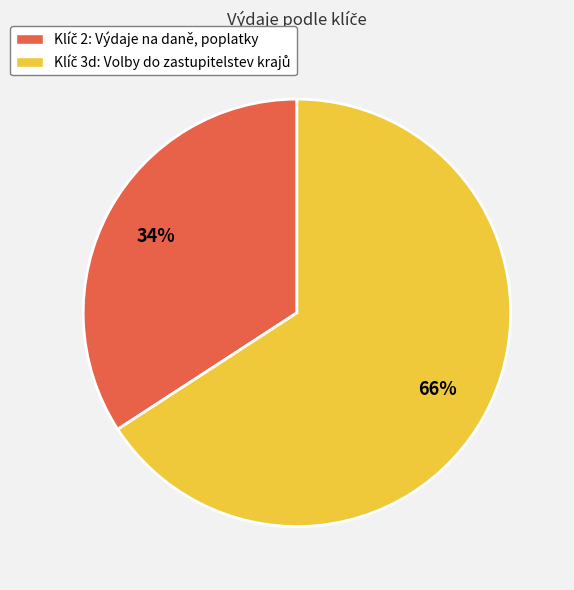

To the nearest percent, what is the average slice percentage?

50%